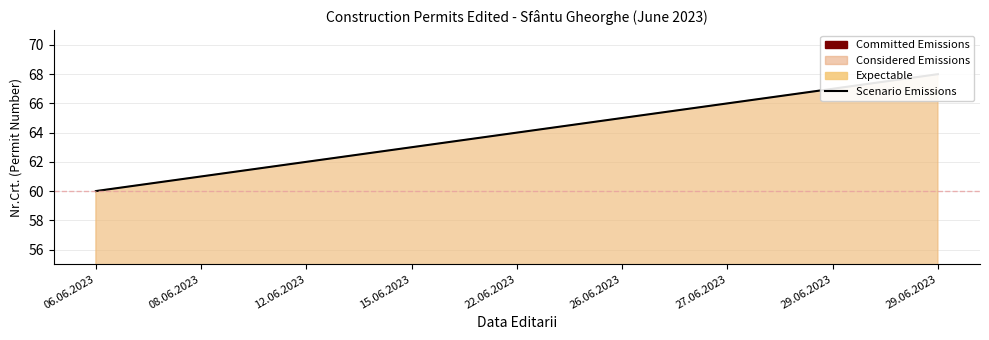

Reading left to right, list all the values displayed in this chart.

60	61	62	63	64	65	66	67	68